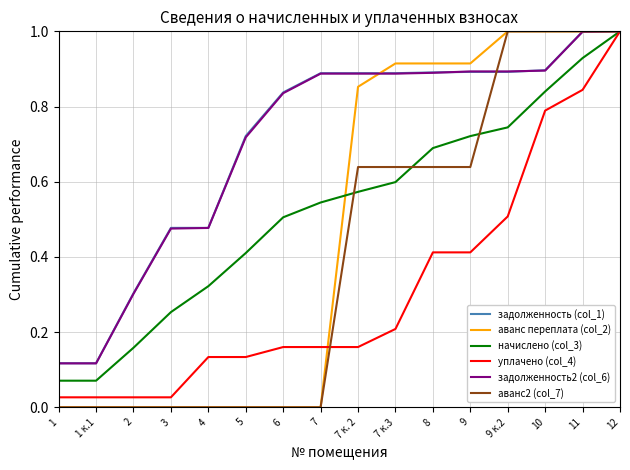

Between 7 к. 2 and 12, which series saw the biggest shift?

уплачено (col_4)